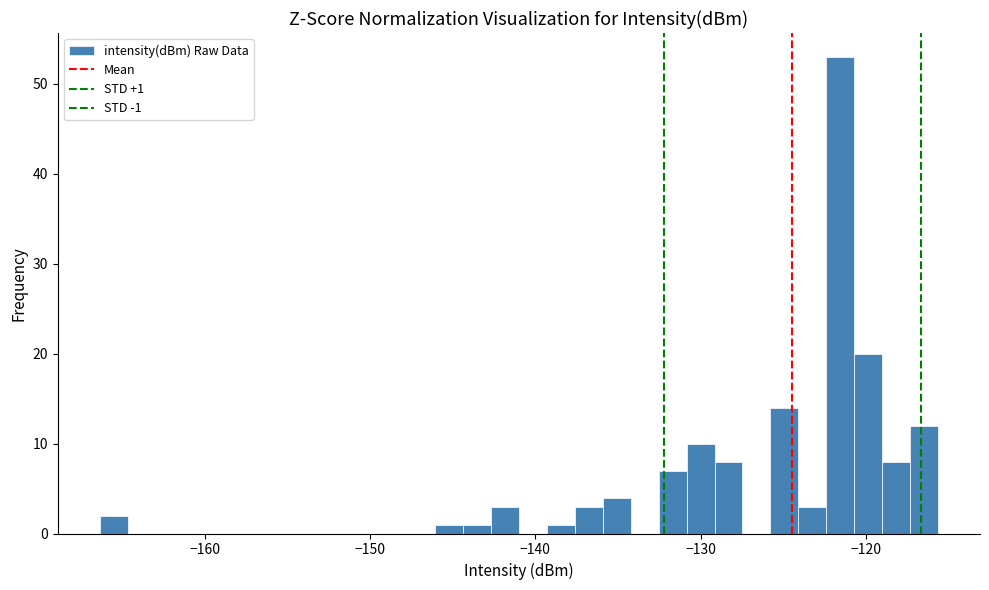

Read against the x-axis, roughly where is the centre of the tallest bar?

-122